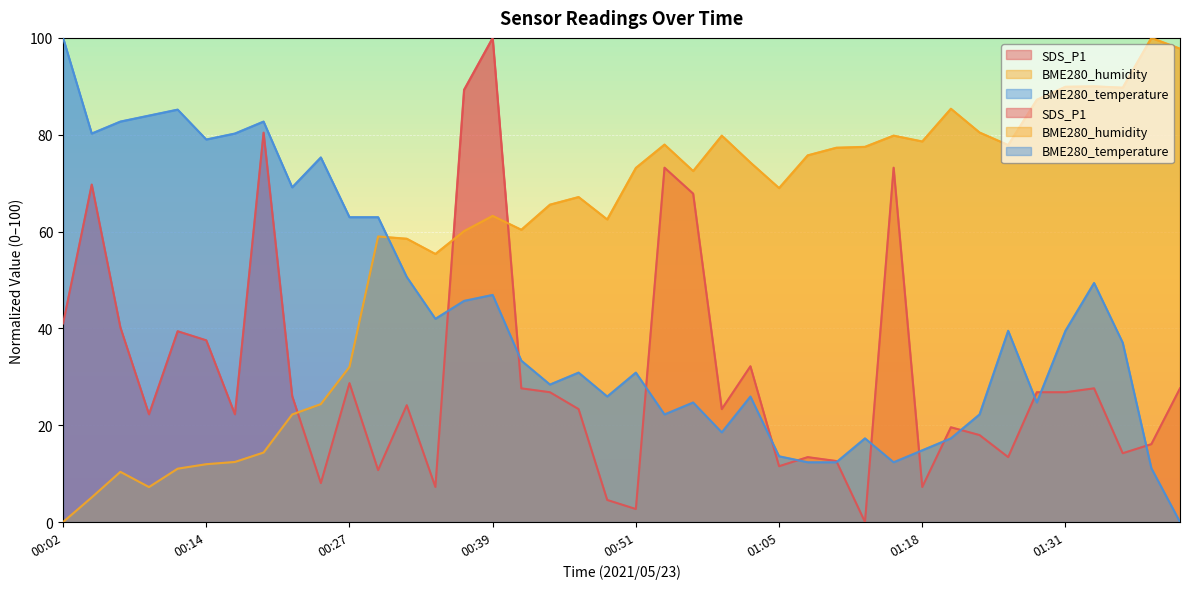

What is the average value of the SDS_P1 series?

30.9